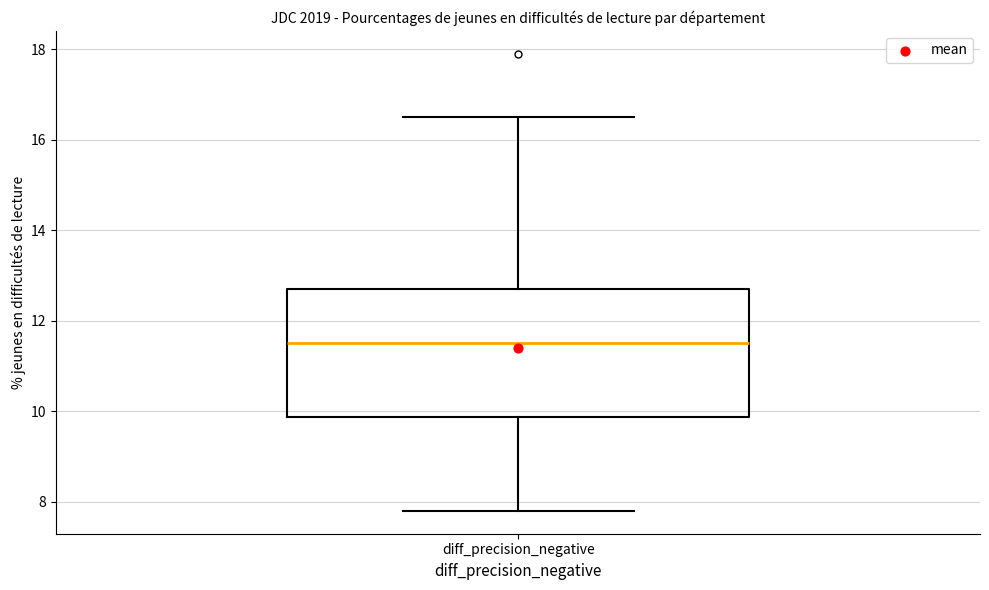

Read this box plot against the y-axis: the position of the median line, the range covered by the box, and the ends of both whiskers. The values are not printed on the chart, so give them approximately, as read against the axis.

median 11.6, box 9.8 to 12.8, whiskers 7.8 to 16.6